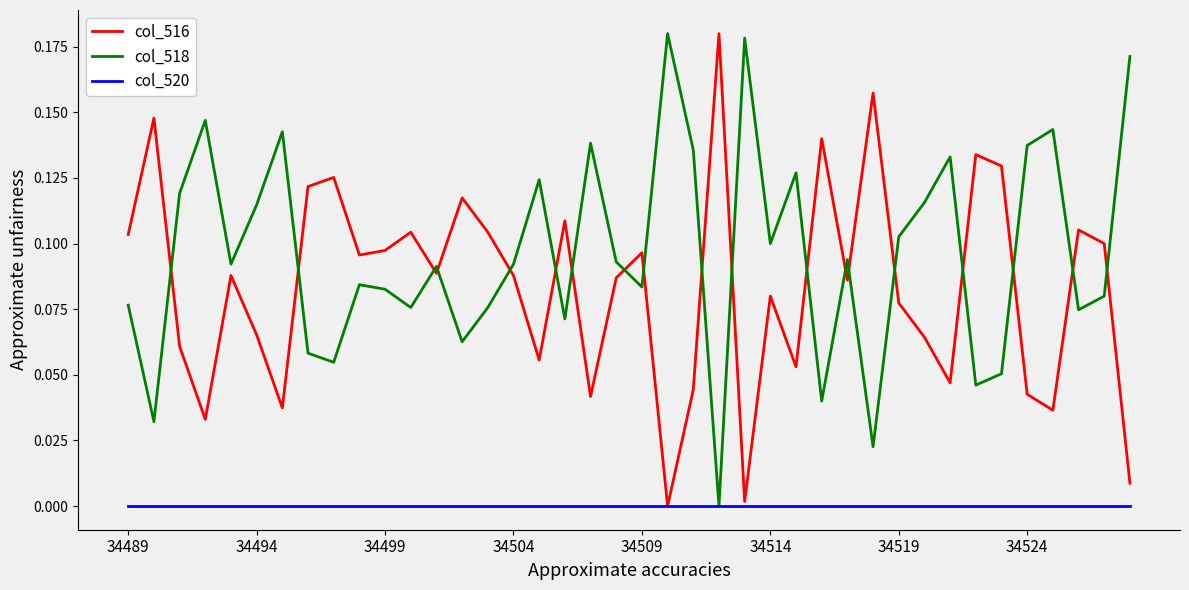

After their last crossing, which series has the higher values: col_516 or col_518?

col_518